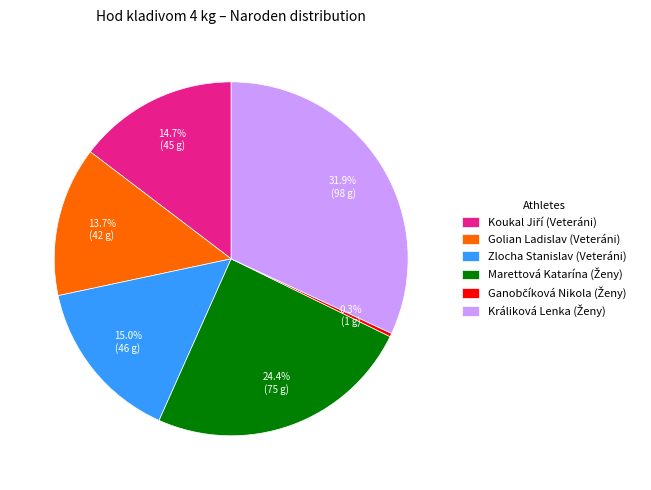

Is there any slice that represents more than half of the pie?

No